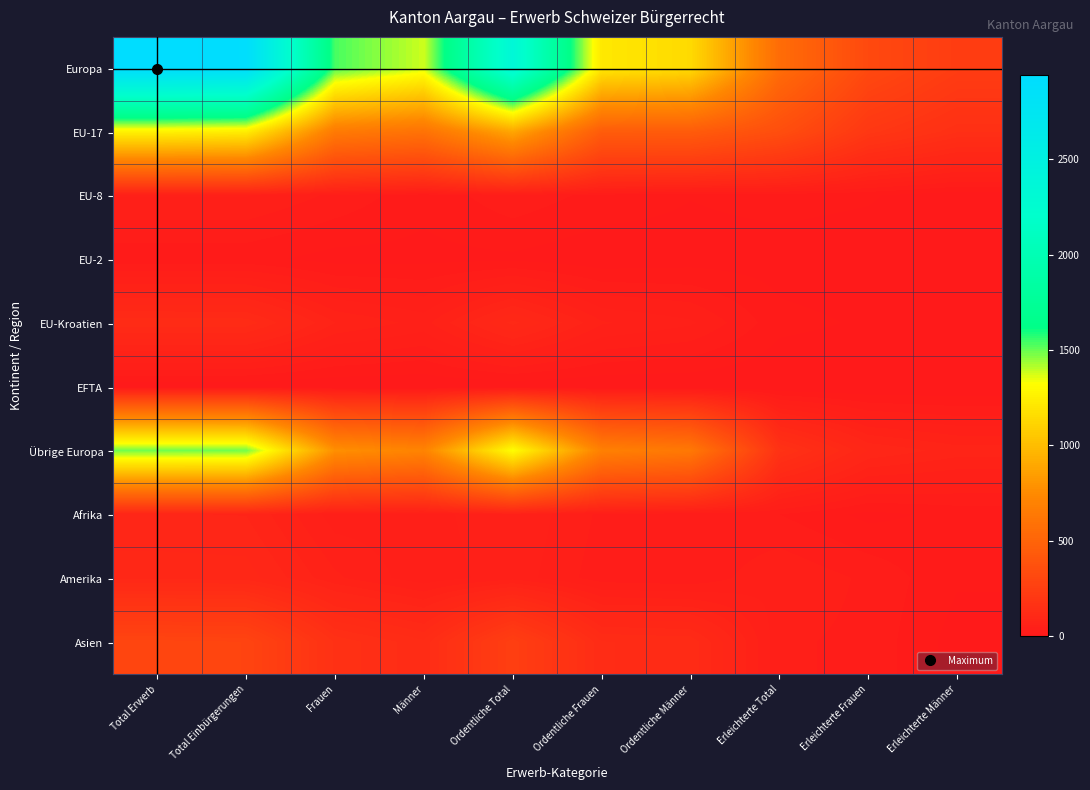

Reading left to right, list all the values displayed in this chart.

Europa: Total Erwerb=2942	Total Einbürgerungen=2917	Frauen=1535	Männer=1382	Ordentliche Total=2361	Ordentliche Frauen=1215	Ordentliche Männer=1146	Erleichterte Total=556	Erleichterte Frauen=320	Erleichterte Männer=236
EU-17: Total Erwerb=1264	Total Einbürgerungen=1243	Frauen=648	Männer=595	Ordentliche Total=890	Ordentliche Frauen=446	Ordentliche Männer=444	Erleichterte Total=353	Erleichterte Frauen=202	Erleichterte Männer=151
EU-8: Total Erwerb=47	Total Einbürgerungen=47	Frauen=32	Männer=15	Ordentliche Total=31	Ordentliche Frauen=19	Ordentliche Männer=12	Erleichterte Total=16	Erleichterte Frauen=13	Erleichterte Männer=3
EU-2: Total Erwerb=15	Total Einbürgerungen=15	Frauen=7	Männer=8	Ordentliche Total=9	Ordentliche Frauen=3	Ordentliche Männer=6	Erleichterte Total=6	Erleichterte Frauen=4	Erleichterte Männer=2
EU-Kroatien: Total Erwerb=123	Total Einbürgerungen=122	Frauen=69	Männer=53	Ordentliche Total=107	Ordentliche Frauen=59	Ordentliche Männer=48	Erleichterte Total=15	Erleichterte Frauen=10	Erleichterte Männer=5
EFTA: Total Erwerb=2	Total Einbürgerungen=2	Frauen=1	Männer=1	Ordentliche Total=2	Ordentliche Frauen=1	Ordentliche Männer=1	Erleichterte Total=0	Erleichterte Frauen=0	Erleichterte Männer=0
Übrige Europa: Total Erwerb=1491	Total Einbürgerungen=1488	Frauen=778	Männer=710	Ordentliche Total=1322	Ordentliche Frauen=687	Ordentliche Männer=635	Erleichterte Total=166	Erleichterte Frauen=91	Erleichterte Männer=75
Afrika: Total Erwerb=81	Total Einbürgerungen=80	Frauen=40	Männer=40	Ordentliche Total=57	Ordentliche Frauen=32	Ordentliche Männer=25	Erleichterte Total=23	Erleichterte Frauen=8	Erleichterte Männer=15
Amerika: Total Erwerb=100	Total Einbürgerungen=98	Frauen=60	Männer=38	Ordentliche Total=53	Ordentliche Frauen=28	Ordentliche Männer=25	Erleichterte Total=45	Erleichterte Frauen=32	Erleichterte Männer=13
Asien: Total Erwerb=292	Total Einbürgerungen=287	Frauen=158	Männer=129	Ordentliche Total=250	Ordentliche Frauen=127	Ordentliche Männer=123	Erleichterte Total=37	Erleichterte Frauen=31	Erleichterte Männer=6